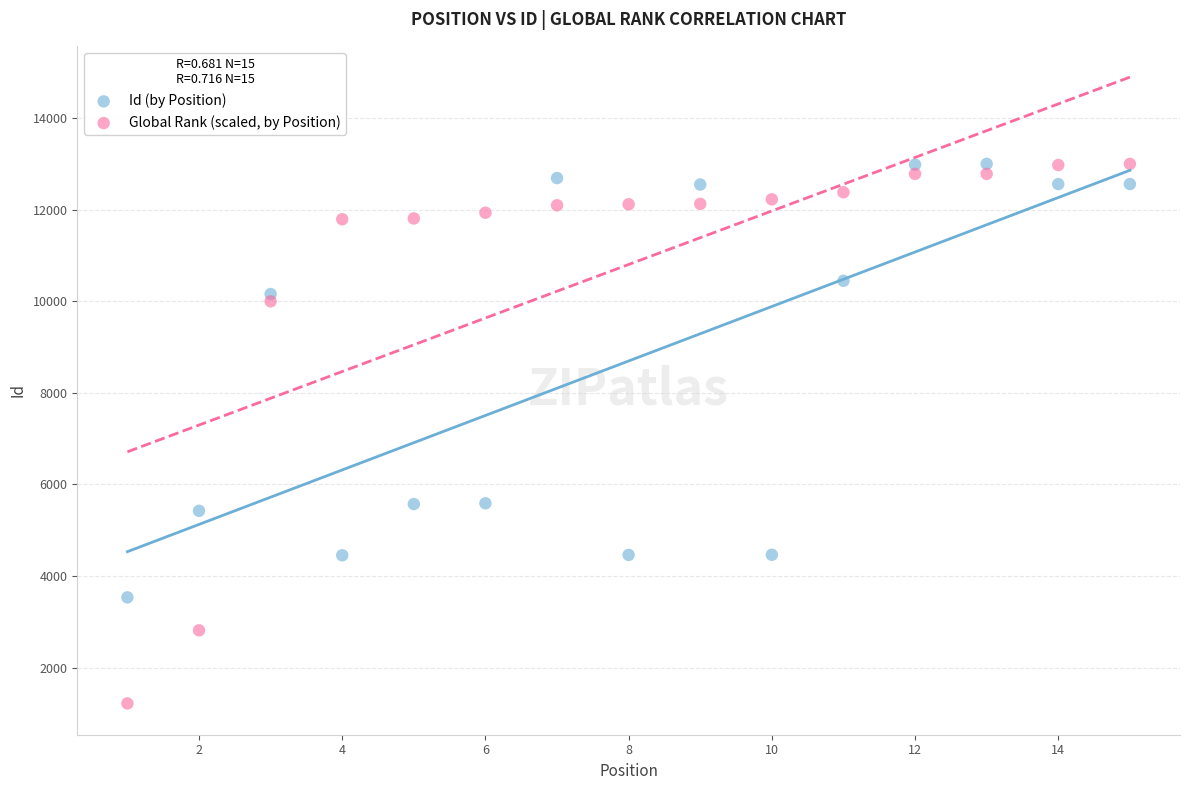

What are all the series names shown in the legend?

Id (by Position), Global Rank (scaled, by Position)